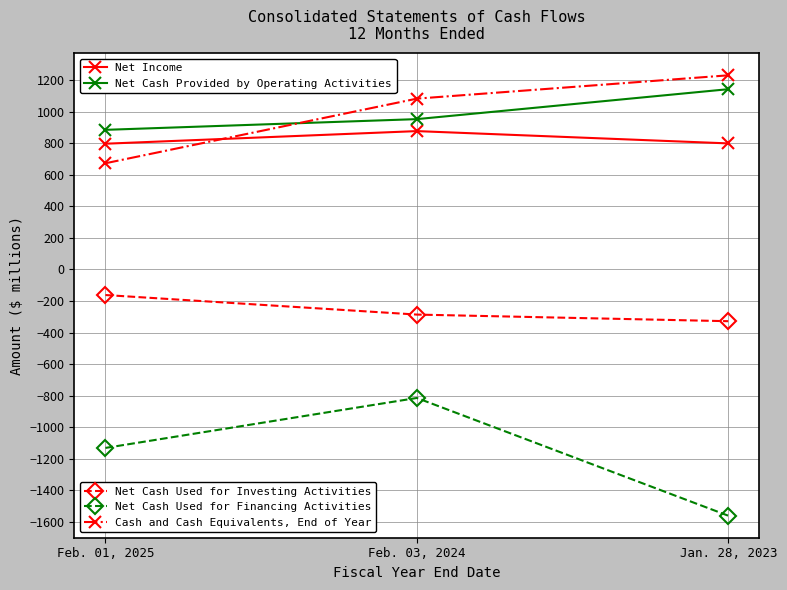

Count the number of data series in this chart.

5